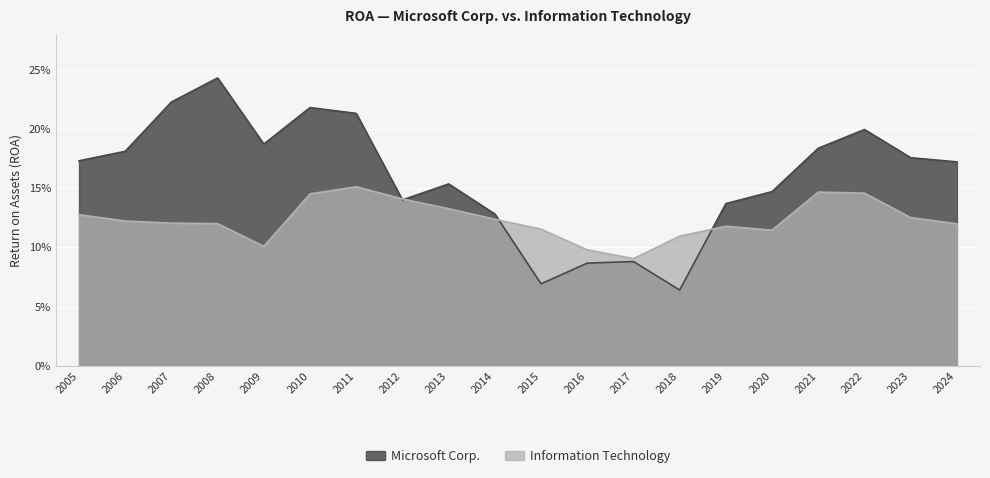

True or false: Information Technology has a value of 0.1 at 2007.

False